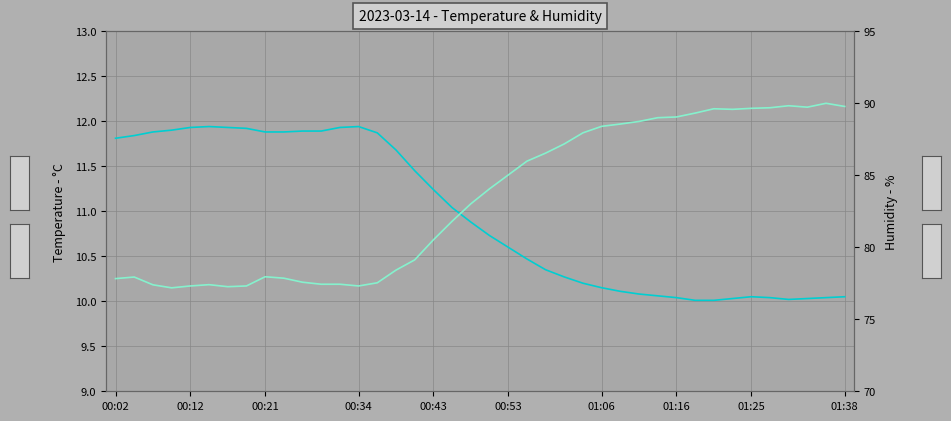

The humidity series shows 142.3 at 01:16. True or false?

False